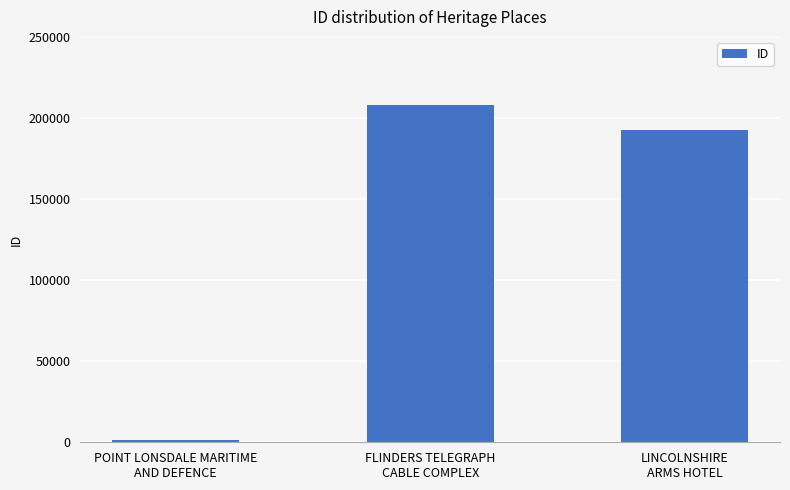

Reading left to right, transcribe all the data shown in this chart.

1693	208208	192325